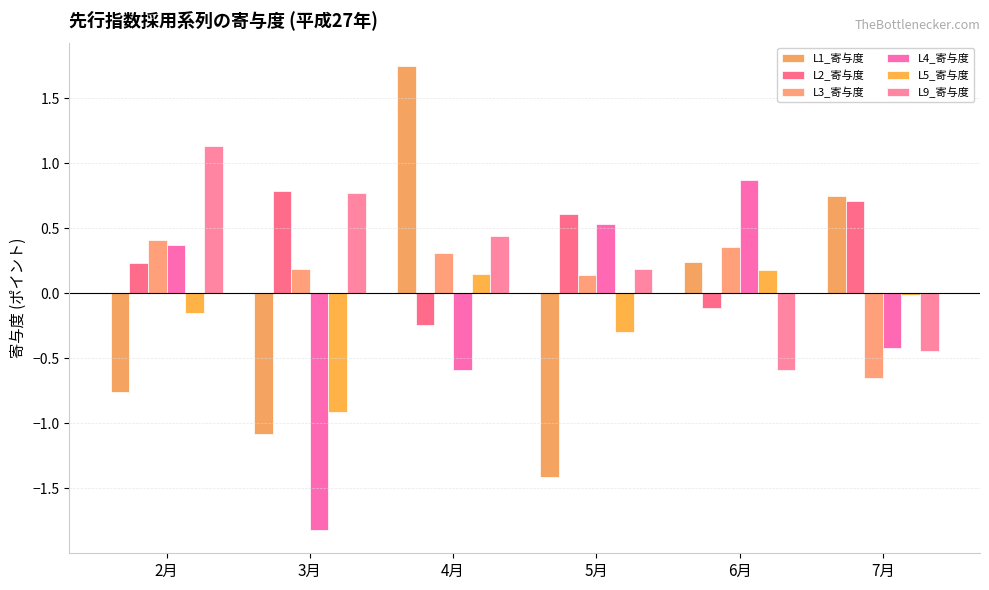

How many series are shown in this chart?

6